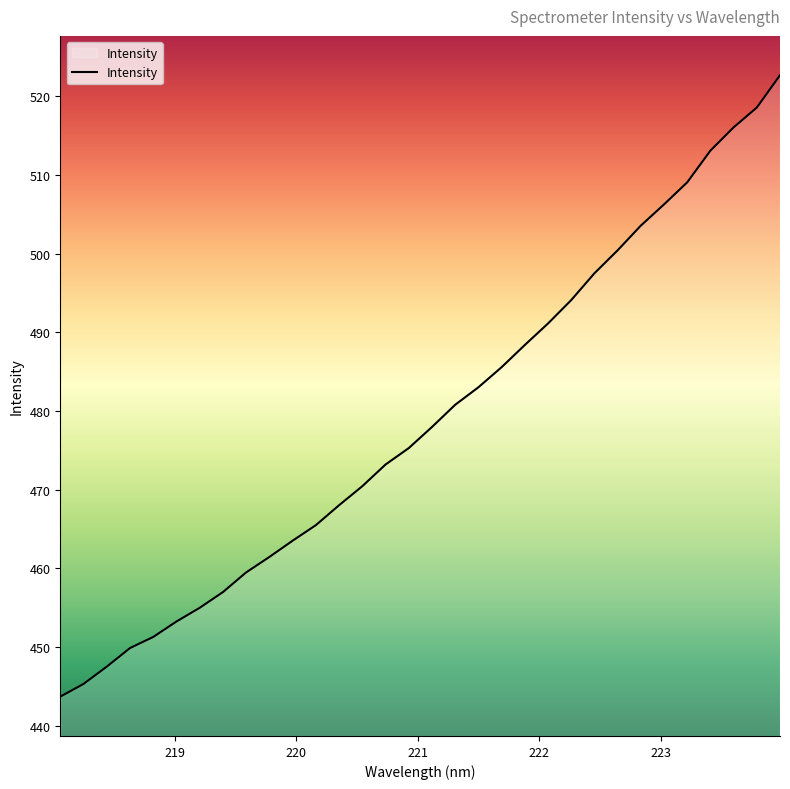

What is the sum of all values?

15327.8